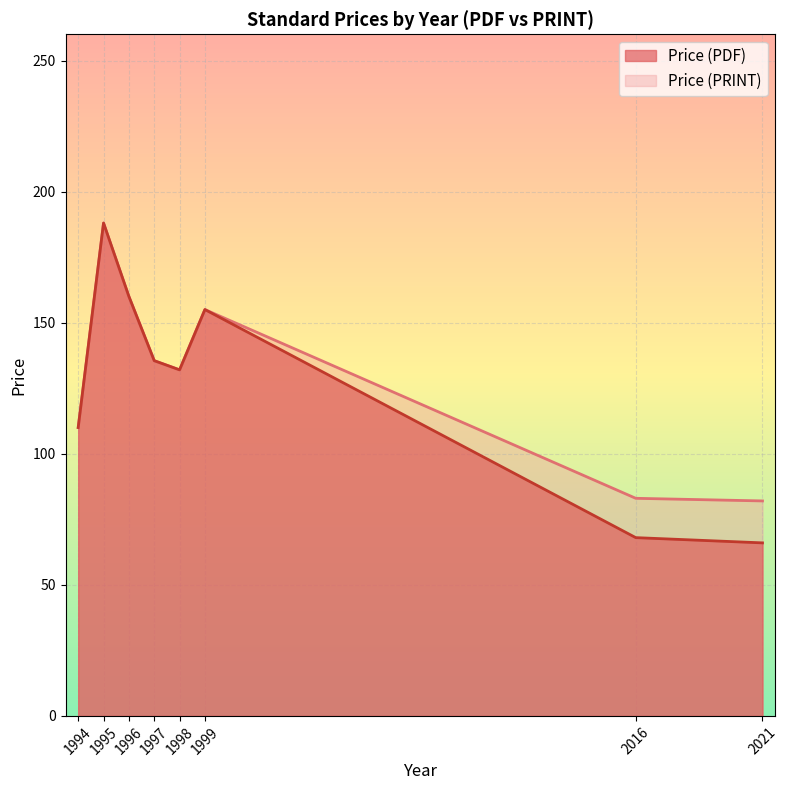

True or false: Price (PRINT) and Price (PDF) intersect in this chart.

False